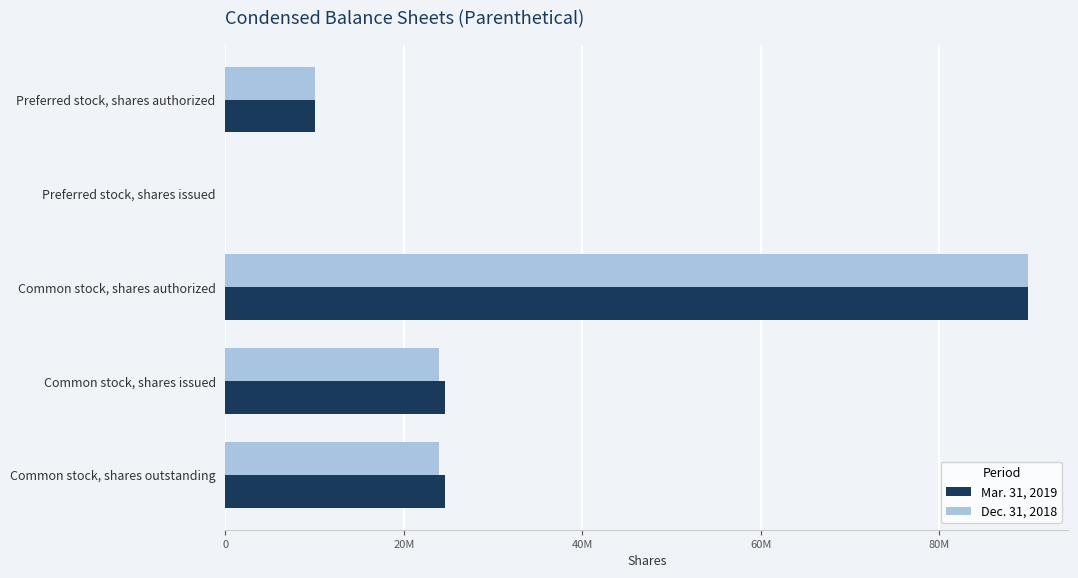

What are all the series names shown in the legend?

Mar. 31, 2019, Dec. 31, 2018